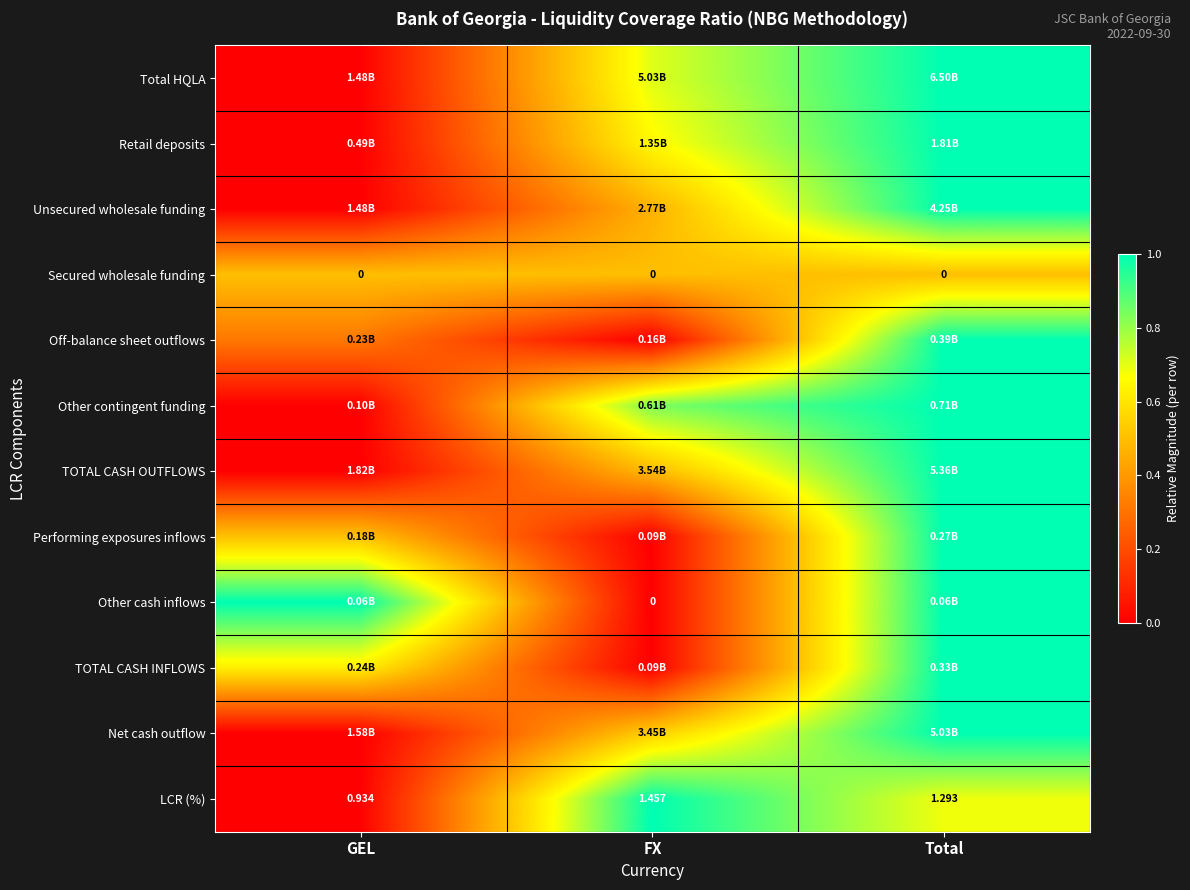

List the labels in order of LCR (%) value, largest first.

FX, Total, GEL